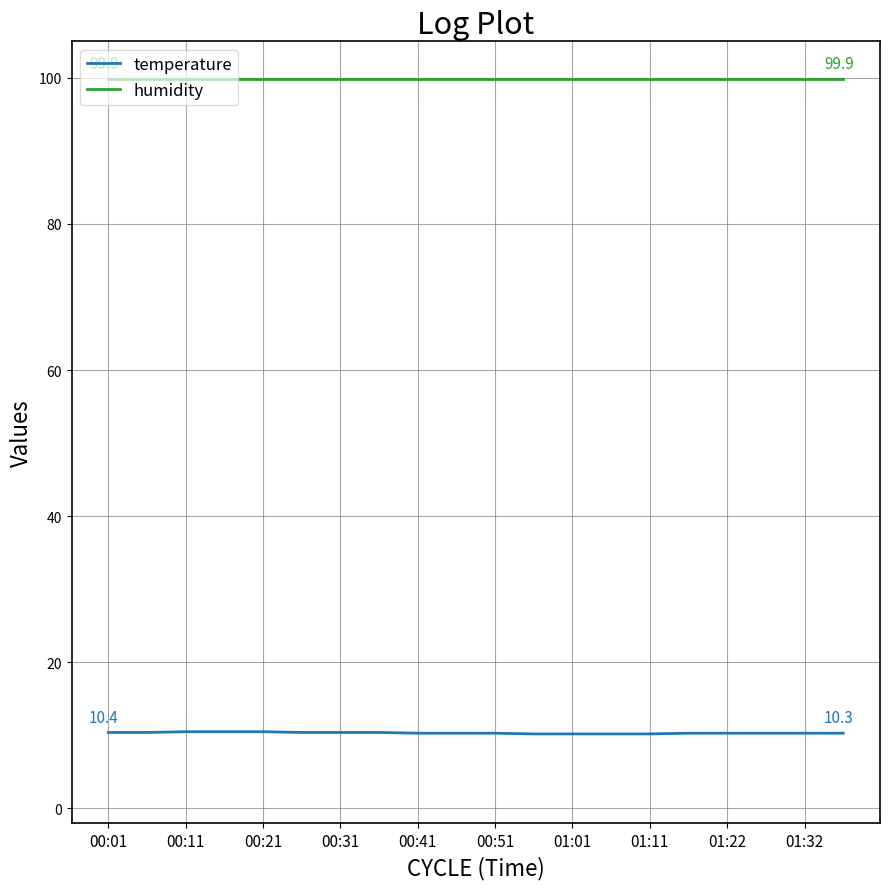

Which series has the largest range (max minus min)?

temperature